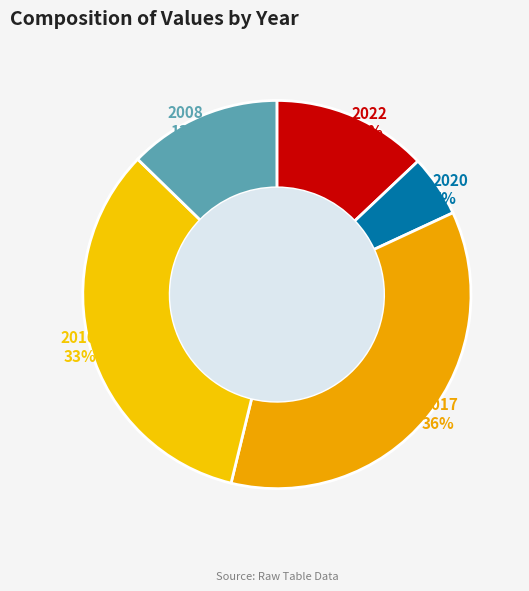

How many slices are in this pie chart?

5